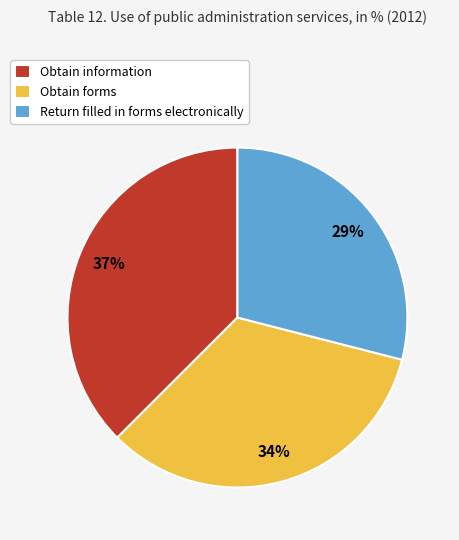

To the nearest percent, what is the difference between the Obtain information and Return filled in forms electronically slice percentages?

8%